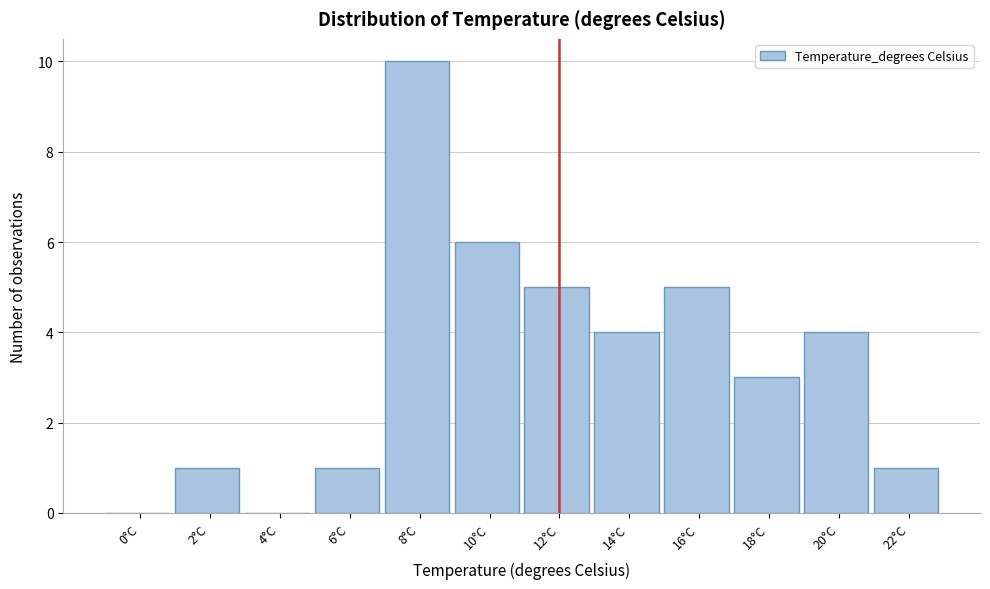

Reading left to right, list all the values displayed in this chart.

0°C=0	2°C=1	4°C=0	6°C=1	8°C=10	10°C=6	12°C=5	14°C=4	16°C=5	18°C=3	20°C=4	22°C=1